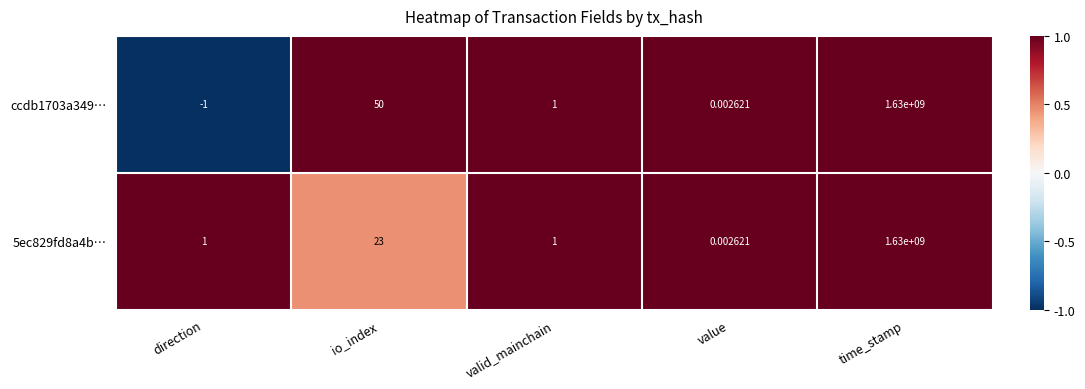

At which label is ccdb1703a349… closest to 814999999?

io_index